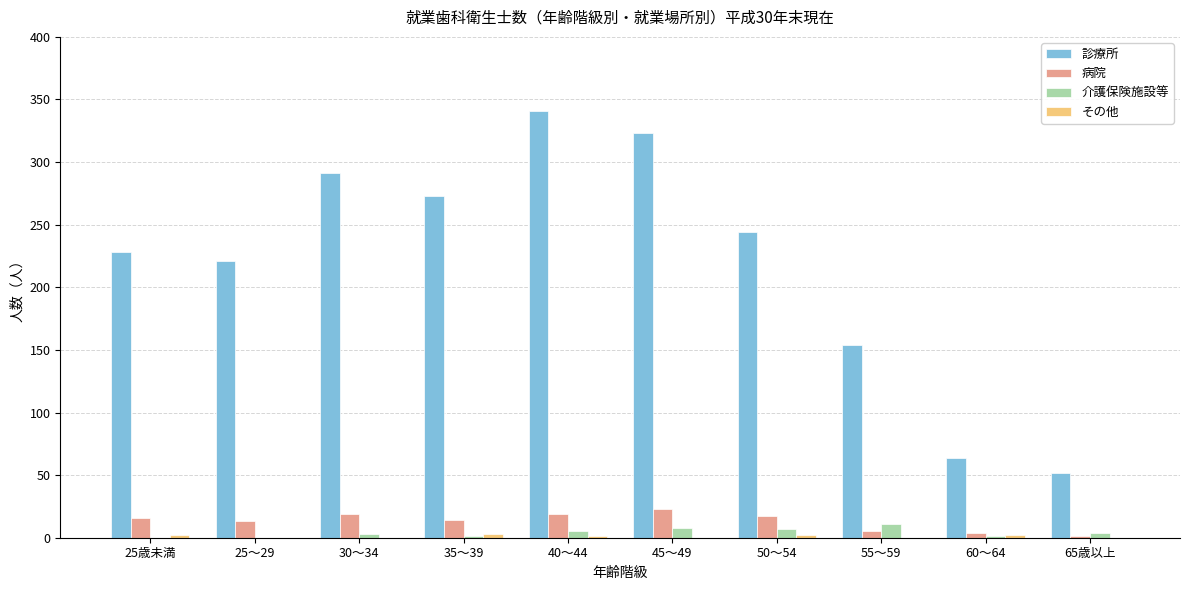

What is the maximum value shown in the chart?

341